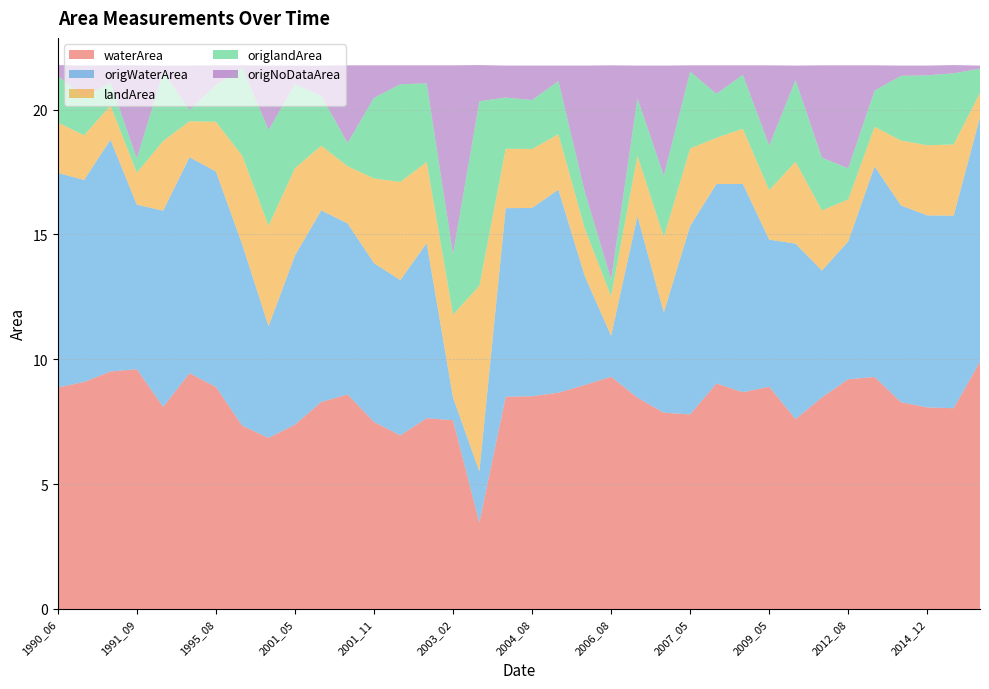

Reading left to right, list all the values displayed in this chart.

waterArea: 1990_06=8.9	1990_09=9.1	1991_08=9.5	1991_09=9.6	1992_04=8.1	1992_09=9.4	1995_08=8.9	1998_12=7.3	2001_03=6.8	2001_05=7.4	2001_08=8.3	2001_09=8.6	2001_11=7.5	2002_04=7.0	2002_10=7.6	2003_02=7.6	2003_05=3.5	2003_08=8.5	2004_08=8.5	2005_08=8.7	2006_03=9.0	2006_08=9.3	2006_09=8.5	2007_03=7.9	2007_05=7.8	2008_04=9.0	2008_10=8.7	2009_05=8.9	2012_04=7.6	2012_05=8.5	2012_08=9.2	2012_10=9.3	2012_11=8.3	2014_12=8.1	2015_01=8.0	2020_04=9.9
origWaterArea: 1990_06=8.6	1990_09=8.1	1991_08=9.3	1991_09=6.6	1992_04=7.9	1992_09=8.7	1995_08=8.6	1998_12=7.3	2001_03=4.5	2001_05=6.8	2001_08=7.7	2001_09=6.8	2001_11=6.4	2002_04=6.2	2002_10=7.0	2003_02=0.9	2003_05=2.0	2003_08=7.5	2004_08=7.5	2005_08=8.1	2006_03=4.4	2006_08=1.6	2006_09=7.3	2007_03=4.0	2007_05=7.5	2008_04=8.0	2008_10=8.3	2009_05=5.9	2012_04=7.0	2012_05=5.1	2012_08=5.5	2012_10=8.4	2012_11=7.9	2014_12=7.7	2015_01=7.7	2020_04=9.8
landArea: 1990_06=2.0	1990_09=1.8	1991_08=1.4	1991_09=1.3	1992_04=2.8	1992_09=1.4	1995_08=2.0	1998_12=3.5	2001_03=4.0	2001_05=3.5	2001_08=2.6	2001_09=2.3	2001_11=3.4	2002_04=3.9	2002_10=3.2	2003_02=3.3	2003_05=7.4	2003_08=2.4	2004_08=2.4	2005_08=2.2	2006_03=1.9	2006_08=1.6	2006_09=2.4	2007_03=3.0	2007_05=3.1	2008_04=1.9	2008_10=2.2	2009_05=2.0	2012_04=3.3	2012_05=2.4	2012_08=1.7	2012_10=1.6	2012_11=2.6	2014_12=2.8	2015_01=2.9	2020_04=1.0
origlandArea: 1990_06=1.9	1990_09=1.5	1991_08=0.9	1991_09=0.6	1992_04=2.8	1992_09=0.5	1995_08=1.5	1998_12=3.5	2001_03=3.8	2001_05=3.4	2001_08=2.0	2001_09=0.9	2001_11=3.2	2002_04=3.9	2002_10=3.1	2003_02=2.4	2003_05=7.4	2003_08=2.0	2004_08=2.0	2005_08=2.1	2006_03=1.5	2006_08=0.7	2006_09=2.3	2007_03=2.5	2007_05=3.1	2008_04=1.8	2008_10=2.2	2009_05=1.8	2012_04=3.3	2012_05=2.1	2012_08=1.2	2012_10=1.4	2012_11=2.6	2014_12=2.8	2015_01=2.9	2020_04=1.0
origNoDataArea: 1990_06=0.4	1990_09=1.3	1991_08=0.7	1991_09=3.7	1992_04=0.3	1992_09=1.8	1995_08=0.8	1998_12=0.1	2001_03=2.6	2001_05=0.8	2001_08=1.2	2001_09=3.1	2001_11=1.3	2002_04=0.8	2002_10=0.7	2003_02=7.6	2003_05=1.4	2003_08=1.3	2004_08=1.4	2005_08=0.6	2006_03=5.0	2006_08=8.6	2006_09=1.3	2007_03=4.4	2007_05=0.2	2008_04=1.1	2008_10=0.4	2009_05=3.2	2012_04=0.6	2012_05=3.7	2012_08=4.1	2012_10=1.0	2012_11=0.4	2014_12=0.4	2015_01=0.3	2020_04=0.1